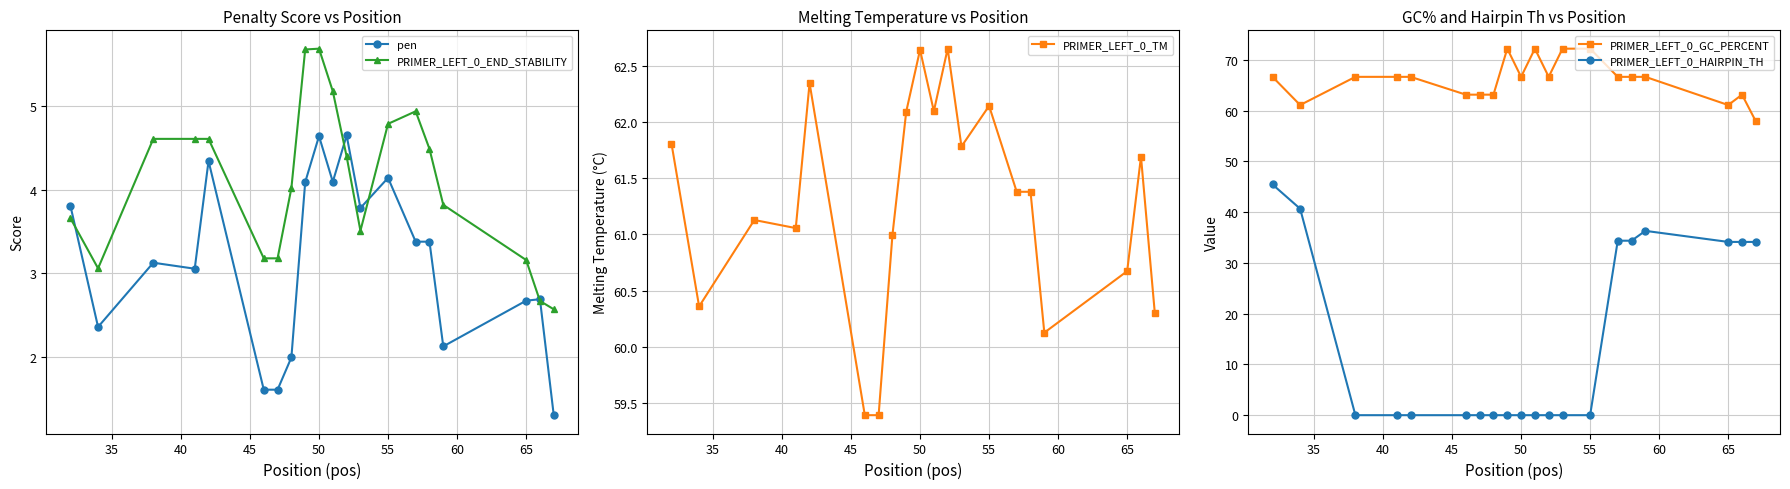

Reading left to right, list all the values displayed in this chart.

pen: 3.8	2.4	3.1	3.1	4.3	1.6	1.6	2.0	4.1	4.6	4.1	4.7	3.8	4.1	3.4	3.4	2.1	2.7	2.7	1.3
PRIMER_LEFT_0_END_STABILITY: 3.7	3.1	4.6	4.6	4.6	3.2	3.2	4.0	5.7	5.7	5.2	4.4	3.5	4.8	4.9	4.5	3.8	3.2	2.7	2.6
PRIMER_LEFT_0_TM: 61.8	60.4	61.1	61.1	62.3	59.4	59.4	61.0	62.1	62.6	62.1	62.7	61.8	62.1	61.4	61.4	60.1	60.7	61.7	60.3
PRIMER_LEFT_0_GC_PERCENT: 66.7	61.1	66.7	66.7	66.7	63.2	63.2	63.2	72.2	66.7	72.2	66.7	72.2	72.2	66.7	66.7	66.7	61.1	63.2	57.9
PRIMER_LEFT_0_HAIRPIN_TH: 45.5	40.7	0.0	0.0	0.0	0.0	0.0	0.0	0.0	0.0	0.0	0.0	0.0	0.0	34.4	34.4	36.3	34.1	34.1	34.1